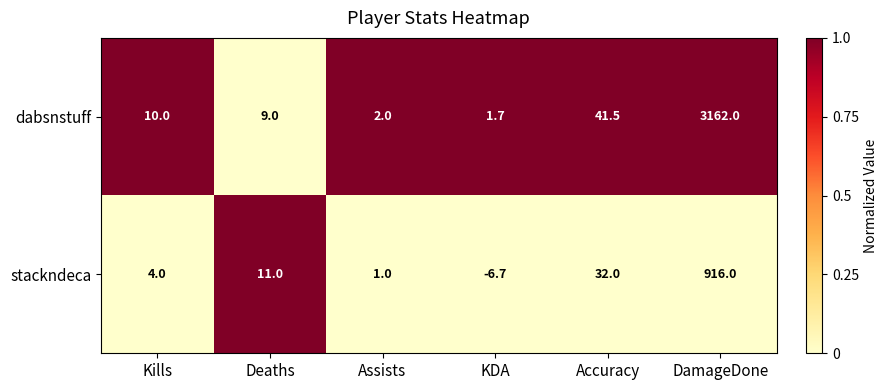

Rank the series by their average value, from highest to lowest.

dabsnstuff, stackndeca